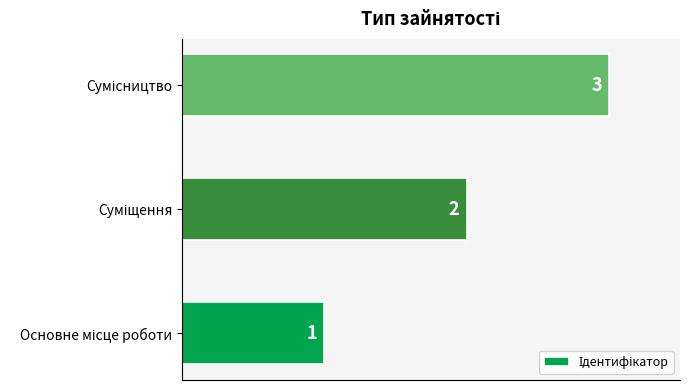

What is the sum of all values?

6